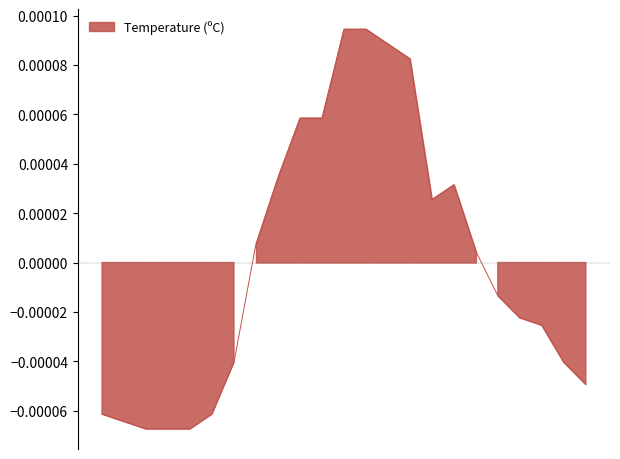

How many positive values are there?

11